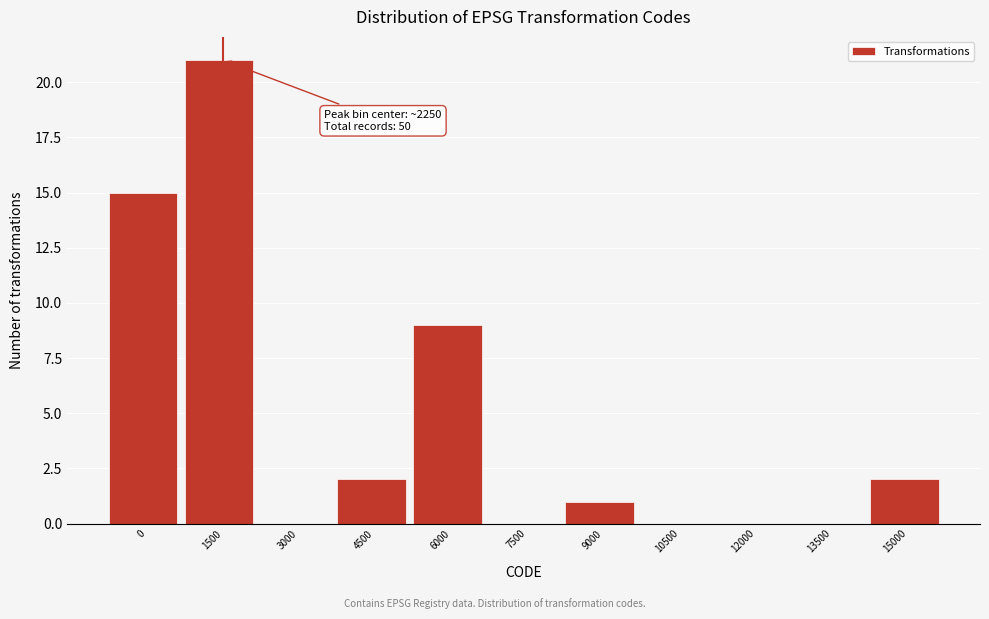

Reading right to left, transcribe all the data shown in this chart.

15000=2	13500=0	12000=0	10500=0	9000=1	7500=0	6000=9	4500=2	3000=0	1500=21	0=15